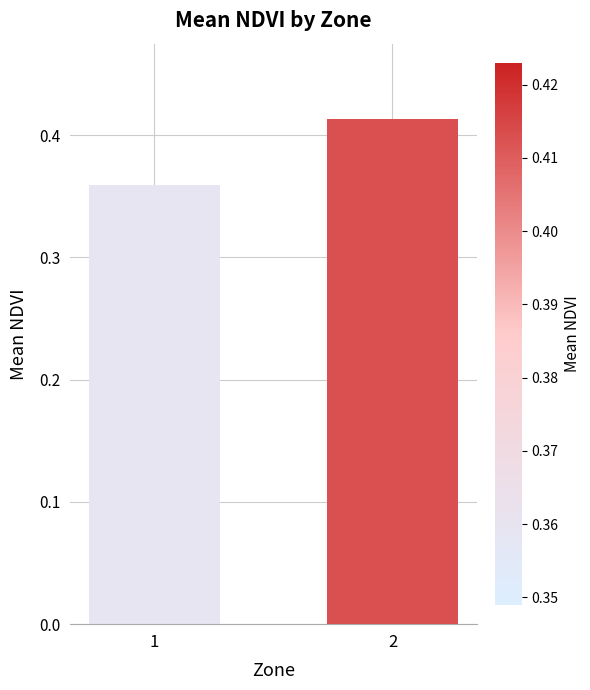

How many categories are shown in the chart?

2